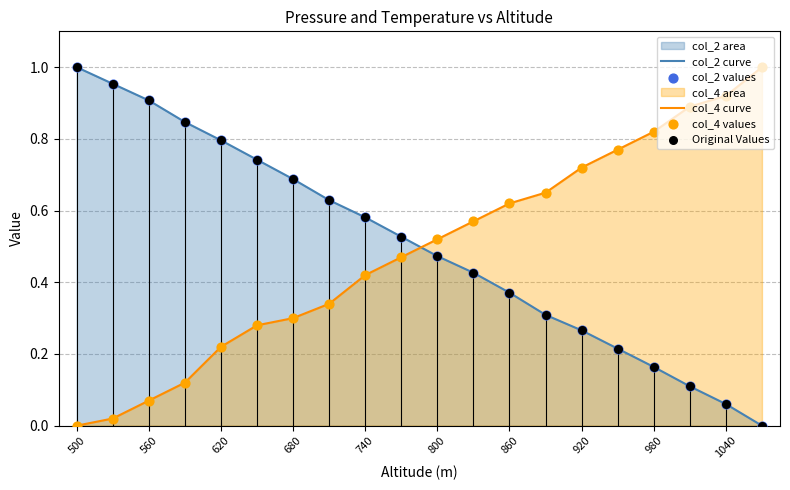

Which series contains the lowest Y value?

col_2 curve